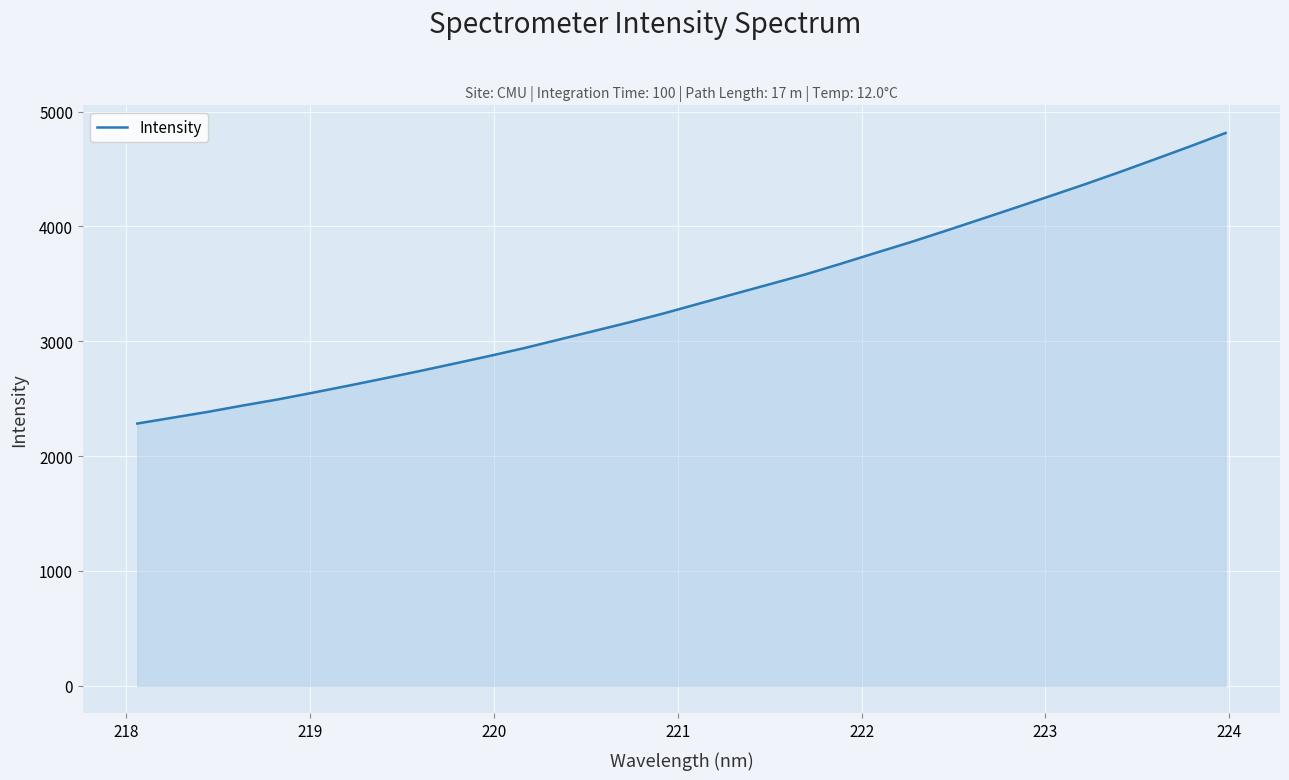

What is the difference between the maximum and minimum values?

2529.9